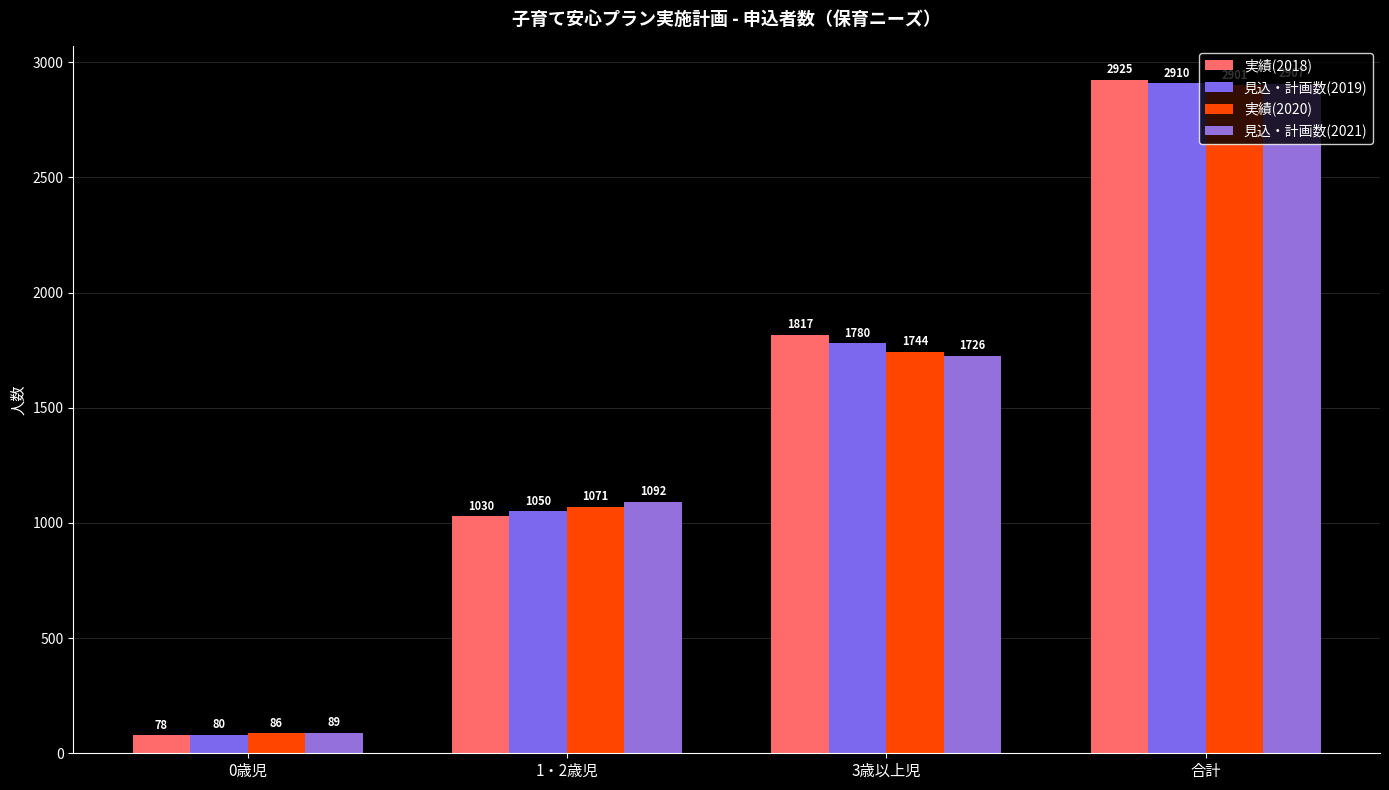

List the series in order of their peak value, lowest first.

実績(2020), 見込・計画数(2021), 見込・計画数(2019), 実績(2018)